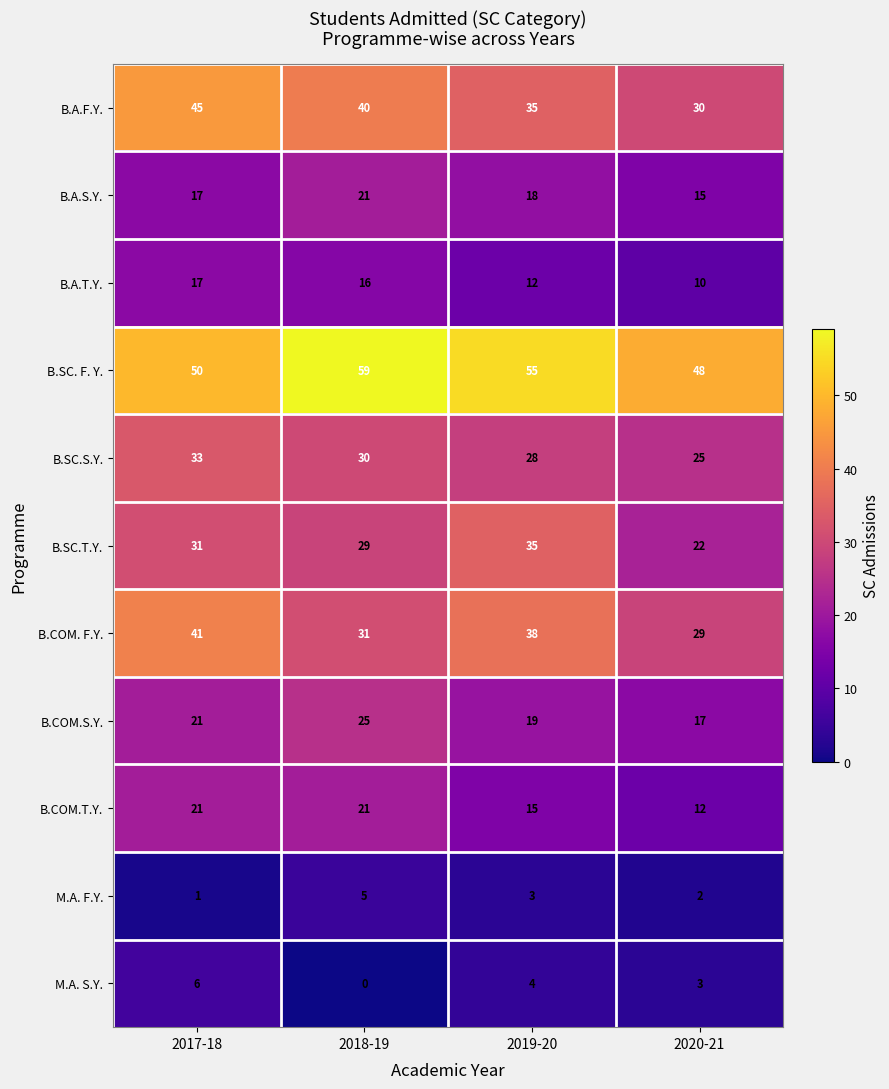

Which category has the highest value in the M.A. S.Y. series?

2017-18